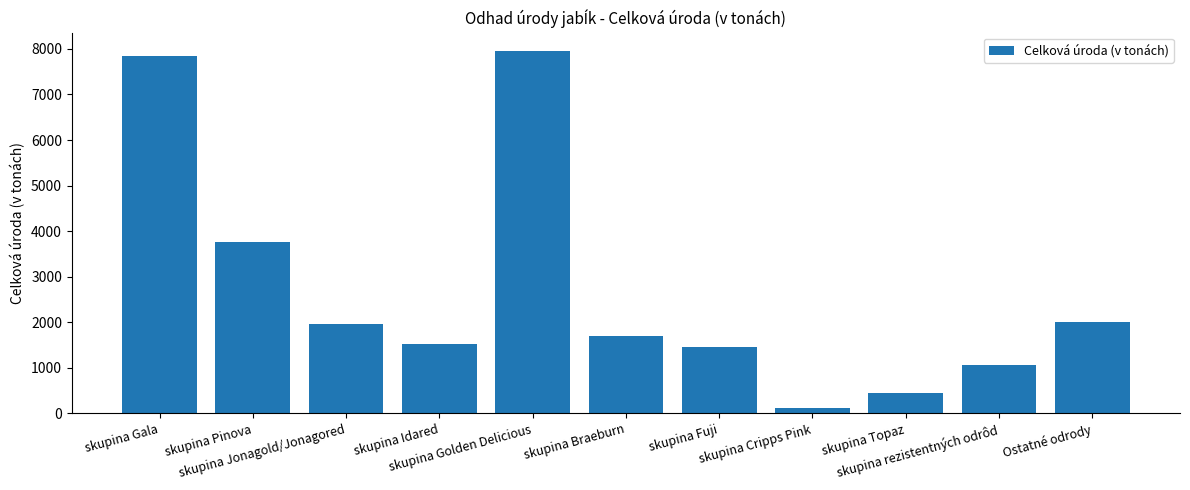

What is the maximum value shown in the chart?

7958.6